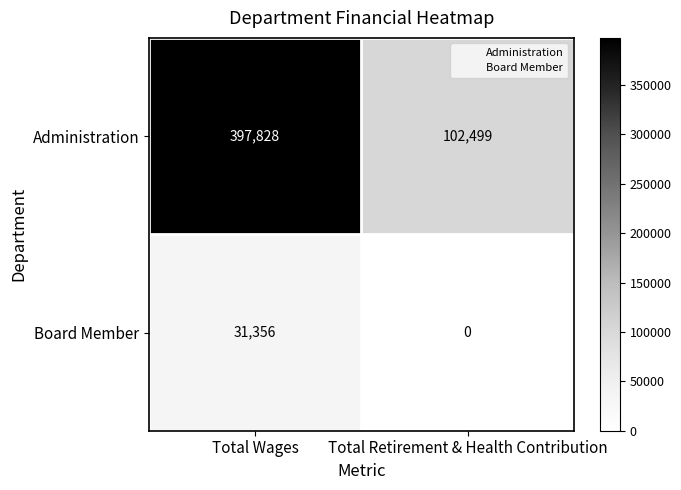

True or false: Board Member has a value of 18404 at Total Retirement & Health Contribution.

False